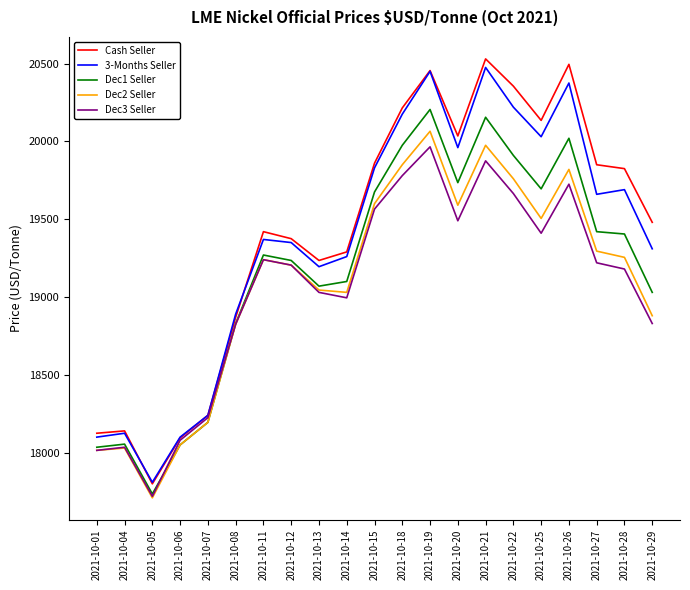

What is the spread (max minus min) of values at 2021-10-11?

180